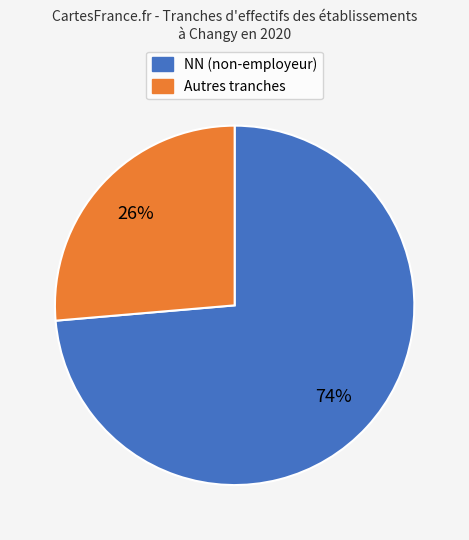

Is there a majority slice in this chart?

Yes